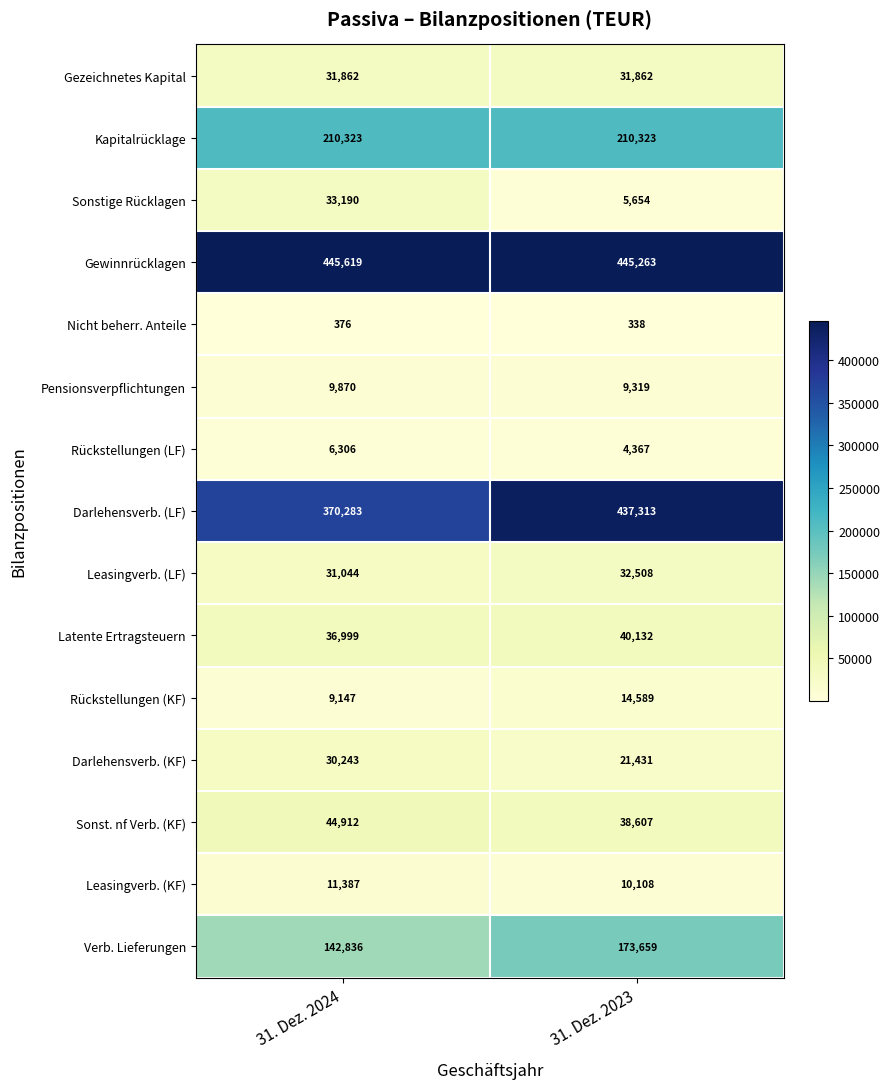

What is the difference between the maximum and minimum values in the Darlehensverb. (LF) series?

67030